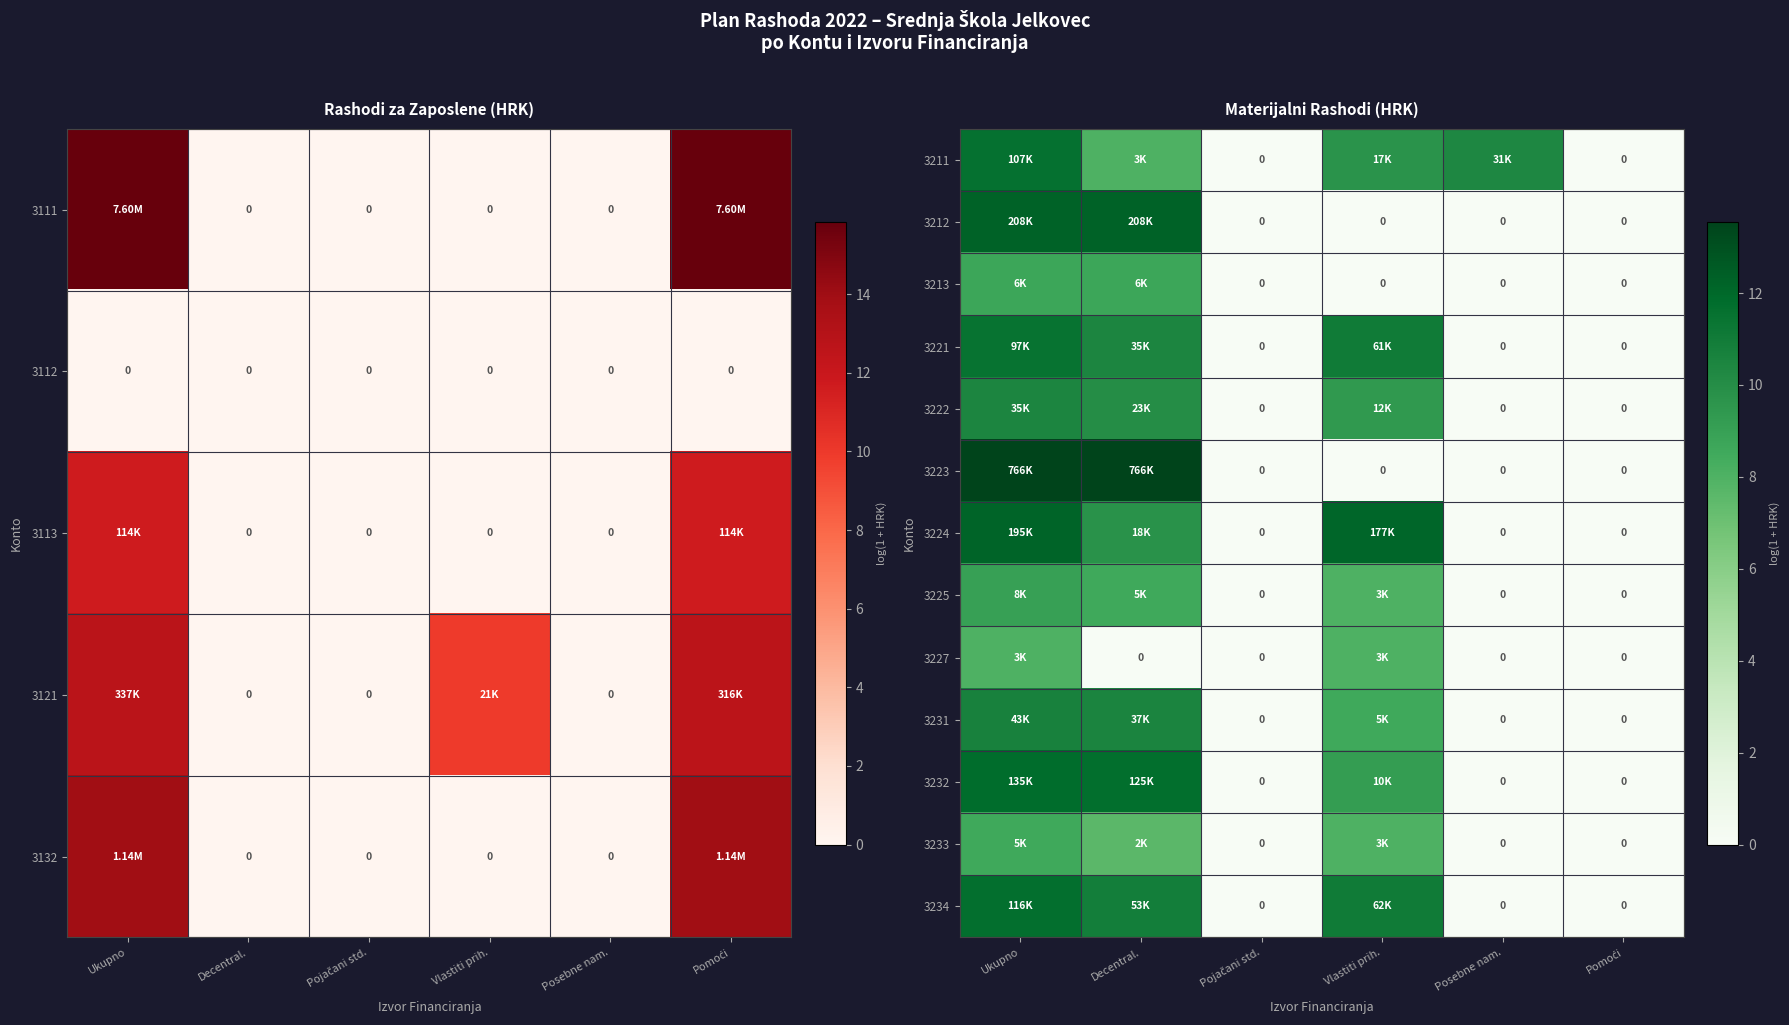

Which series has the largest total across all categories?

3211